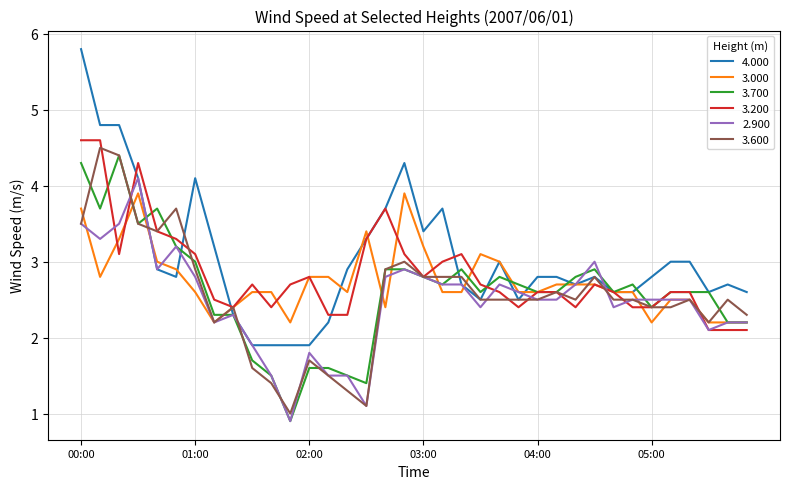

What is the greatest value displayed?

5.8